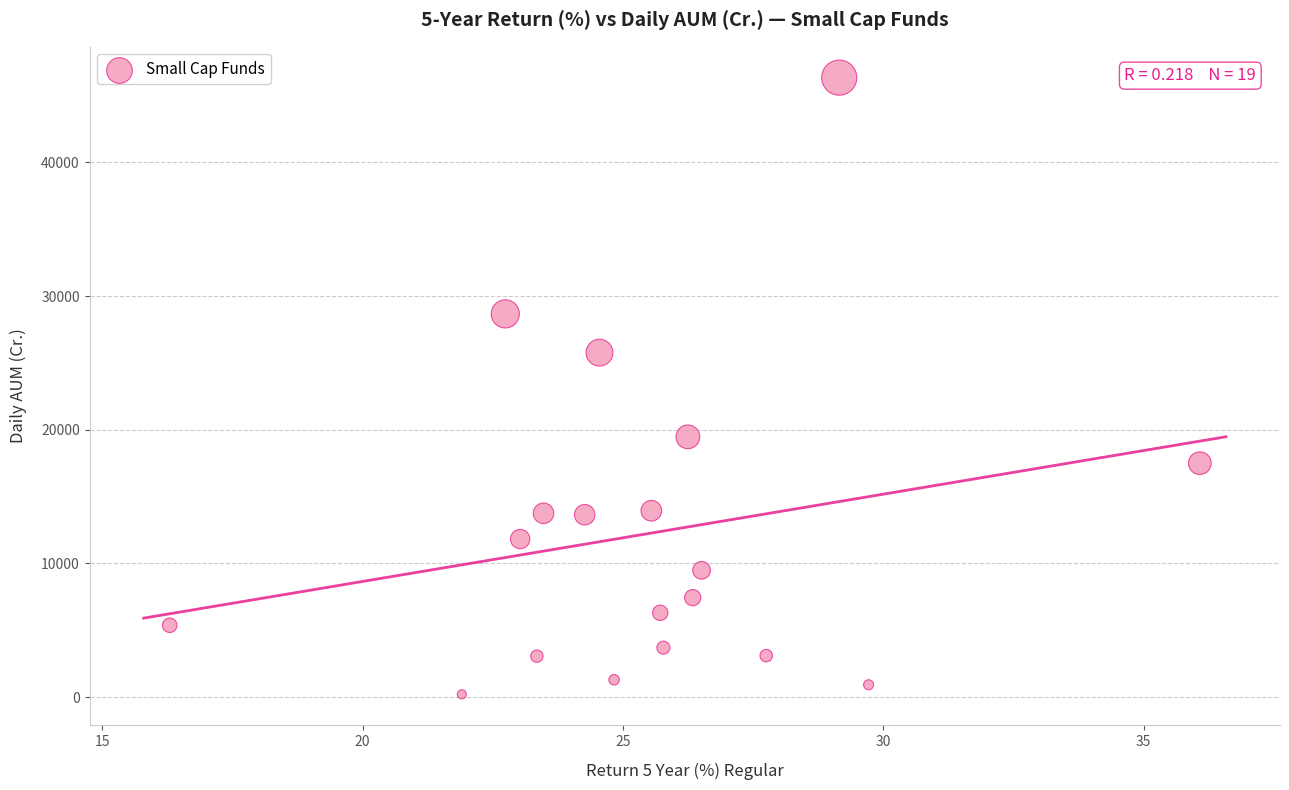

What is the range of Y values (max minus min)?

46127.2